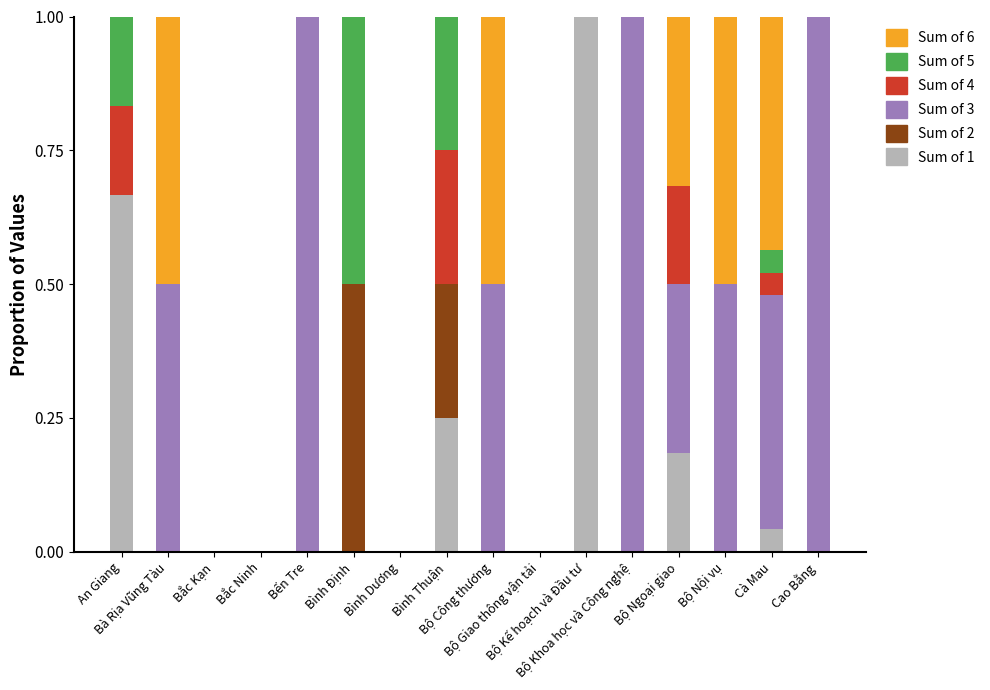

What is the highest value of the Sum of 1 series?

1.0